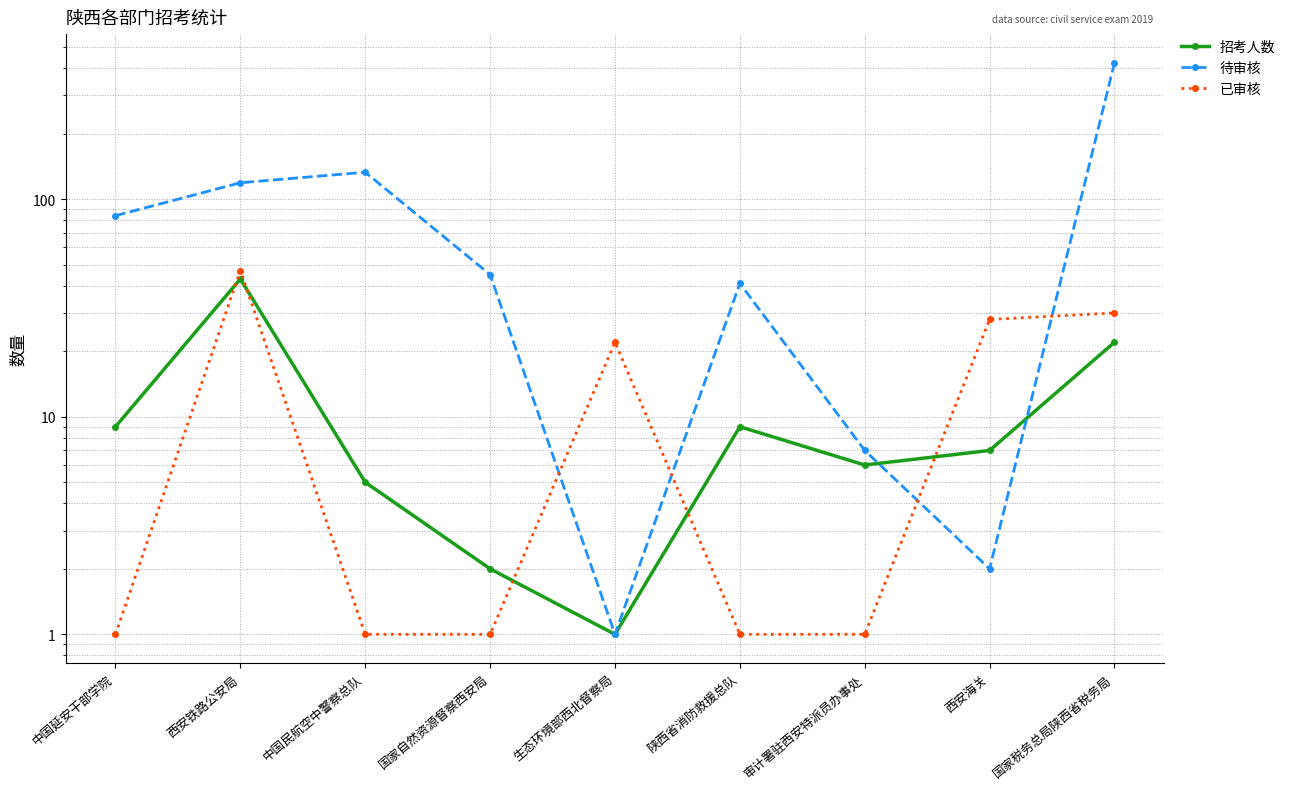

Is this an area chart (filled region under the line)?

No